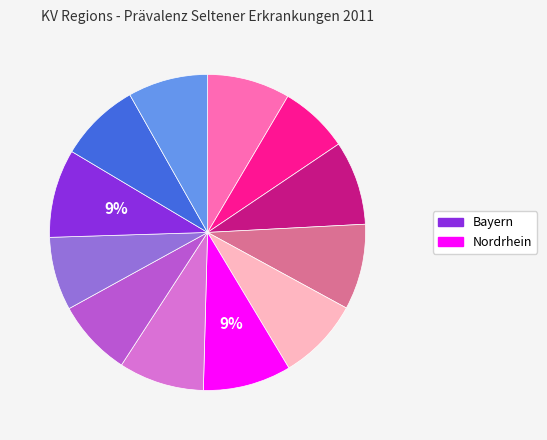

To the nearest percent, what is the average slice percentage?

8%